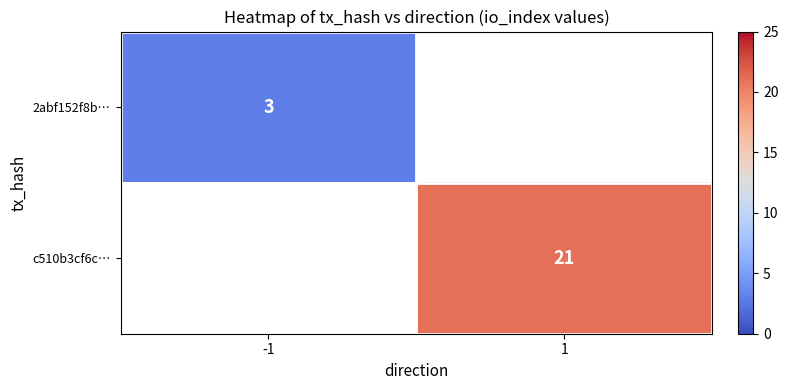

The value of c510b3cf6c… at 1 is 21. True or false?

True